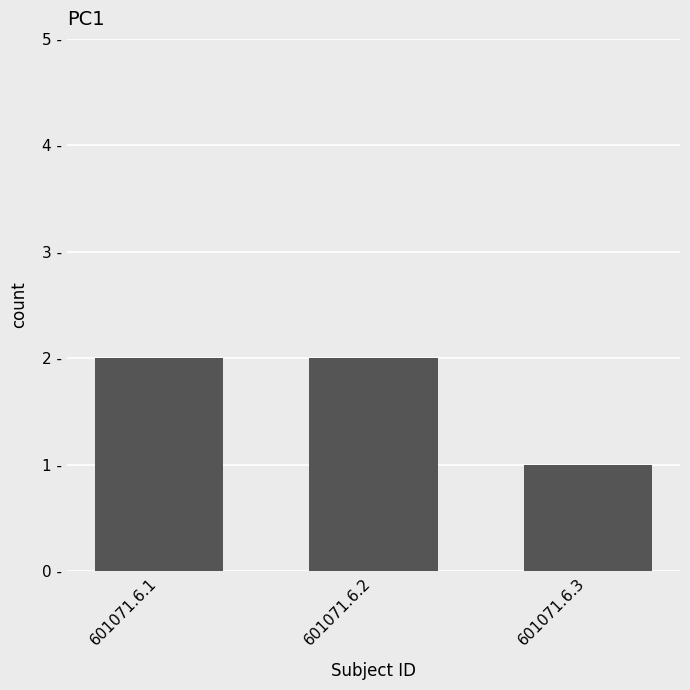

Approximately how many times larger is the value at 601071.6.2 compared to 601071.6.3?

2.0